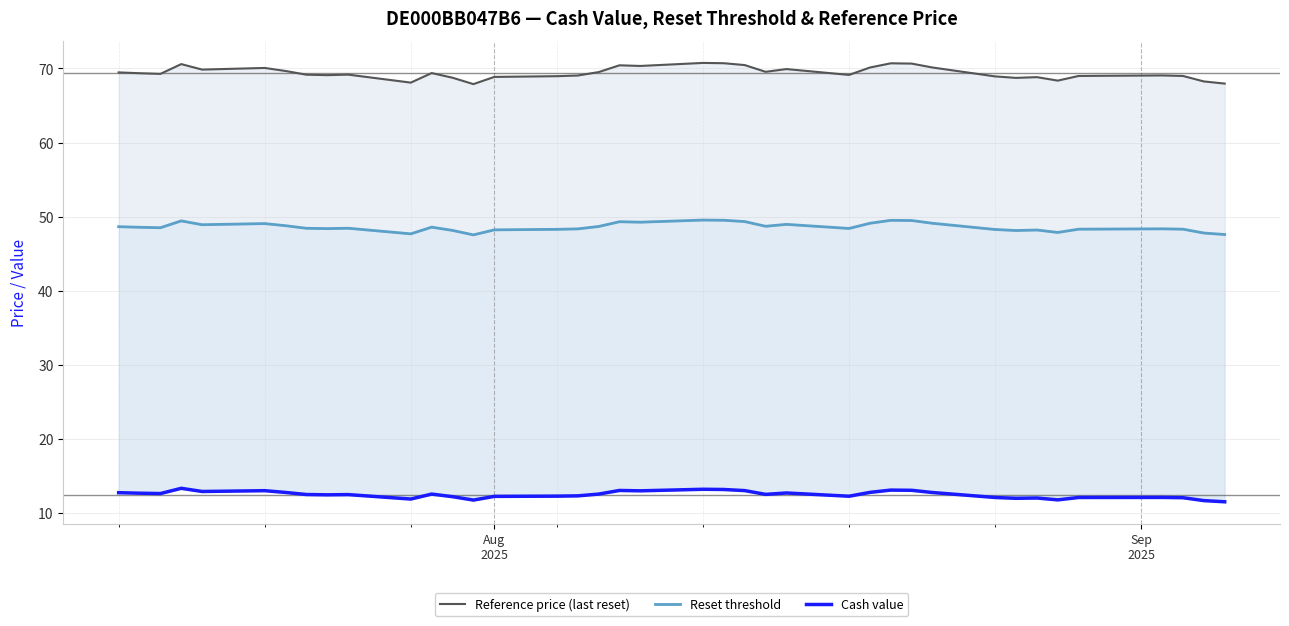

How many interior local valleys does the Cash value series have?

10